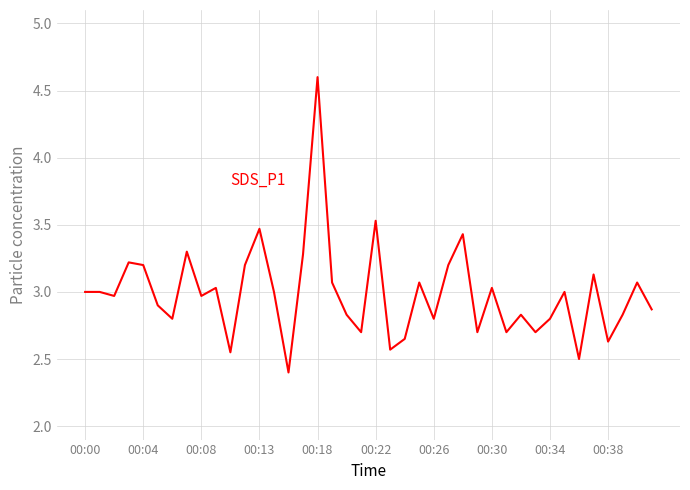

What is the maximum value shown in the chart?

4.6